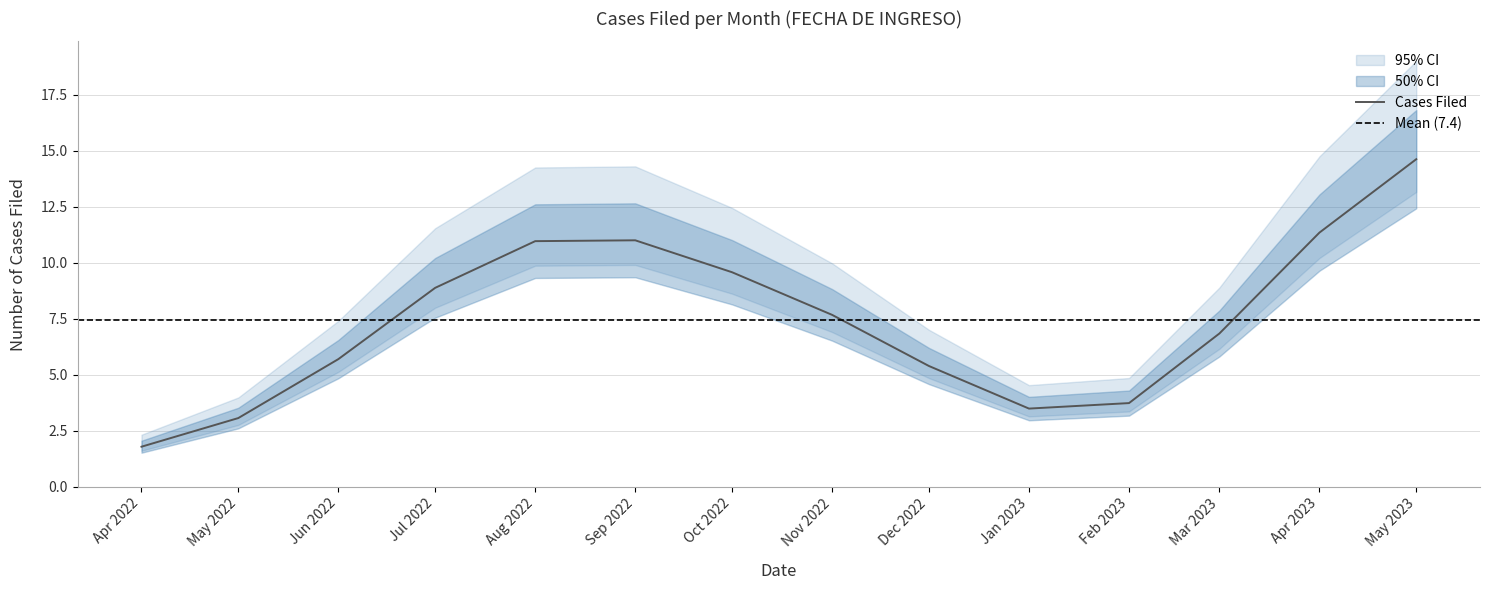

Which label corresponds to the largest value in the chart?

2023-05